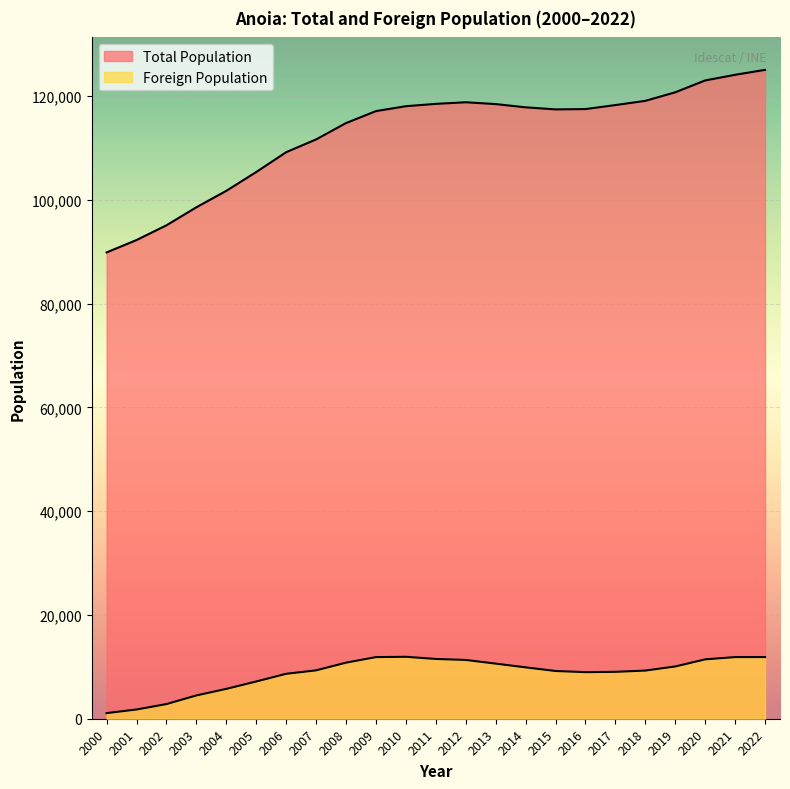

List the labels in order of Foreign Population value, largest first.

2010, 2022, 2021, 2009, 2011, 2020, 2012, 2008, 2013, 2019, 2014, 2007, 2018, 2015, 2017, 2016, 2006, 2005, 2004, 2003, 2002, 2001, 2000